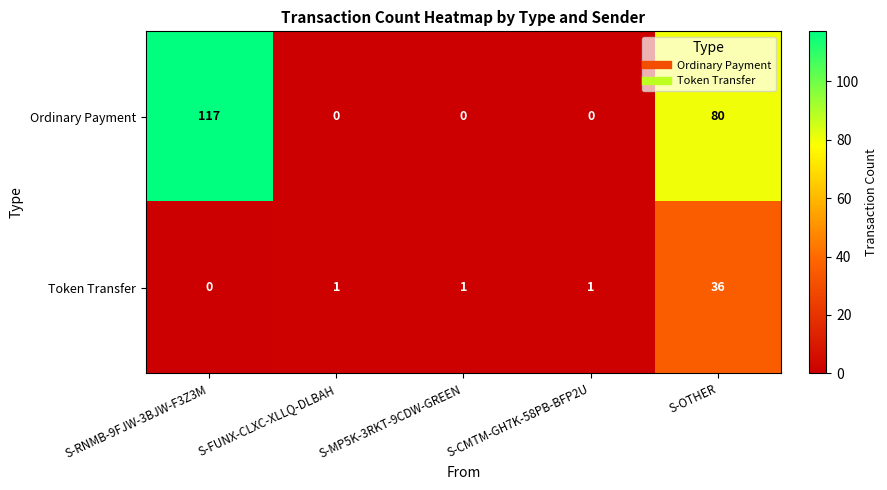

Reading left to right, list all the values displayed in this chart.

Ordinary Payment: 117	0	0	0	80
Token Transfer: 0	1	1	1	36